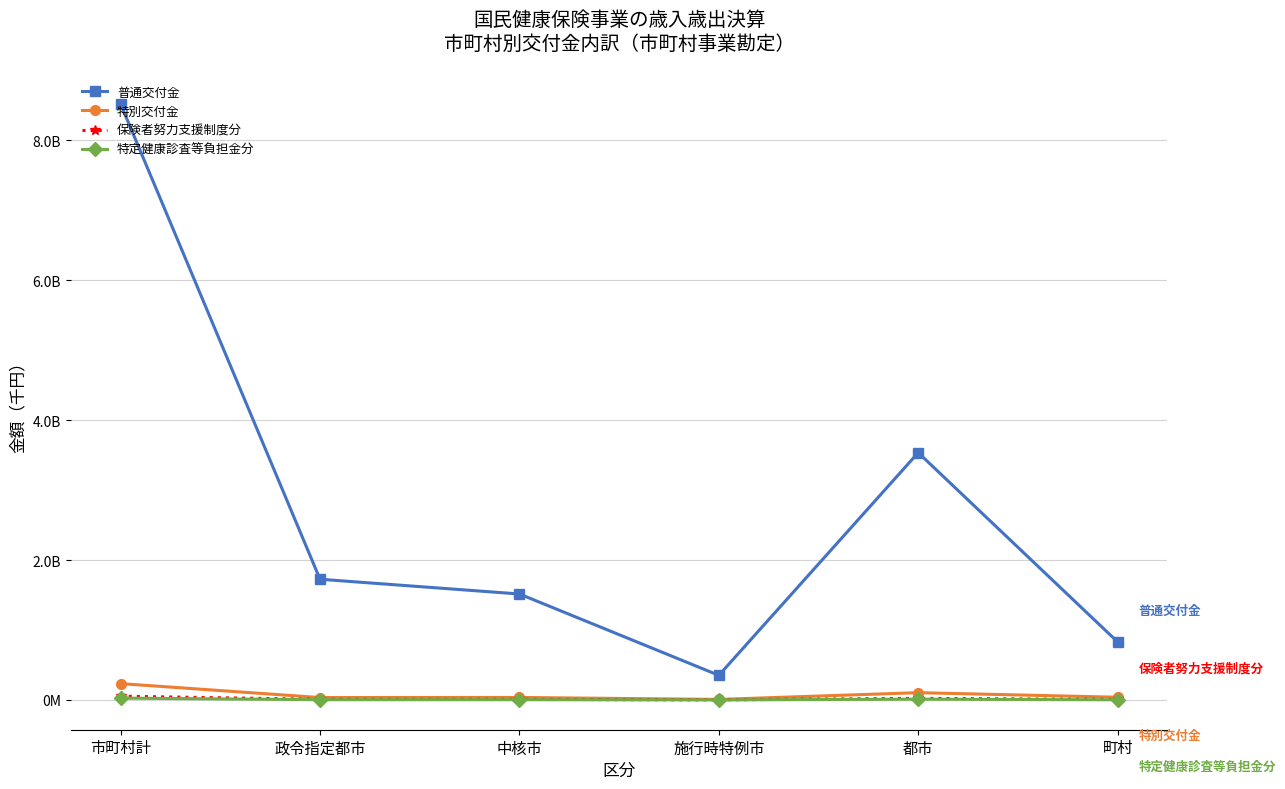

Does the chart have visible grid lines?

Yes